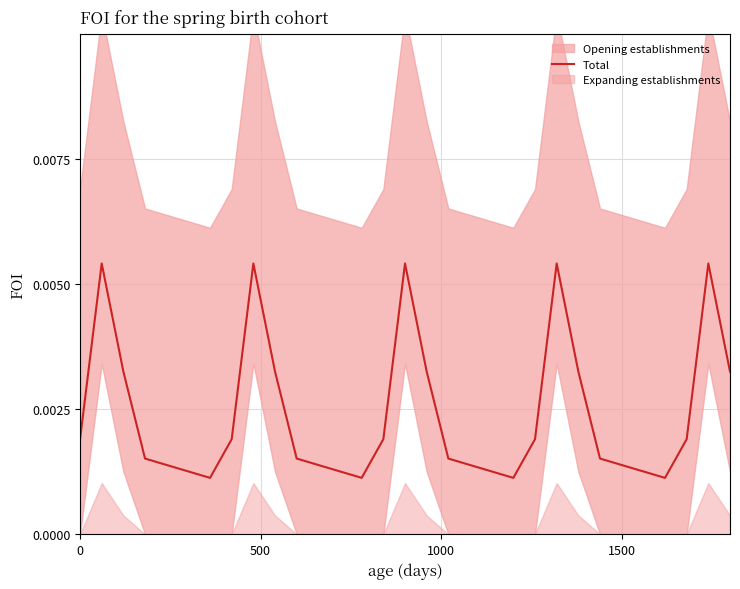

How many points are lower than both their immediate neighbors (excluding endpoints)?

4